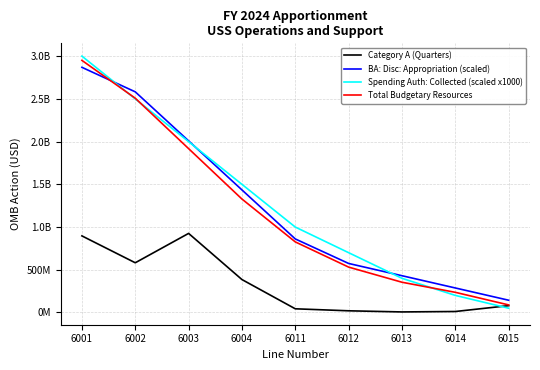

Between which two adjacent categories do Spending Auth: Collected (scaled x1000) and Total Budgetary Resources first intersect?

6001 and 6002